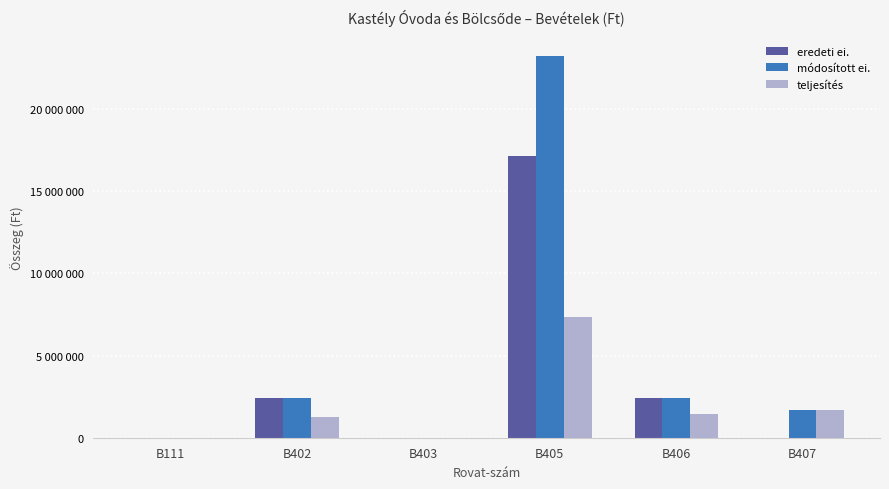

Are the bars grouped side by side (vs. stacked)?

Yes